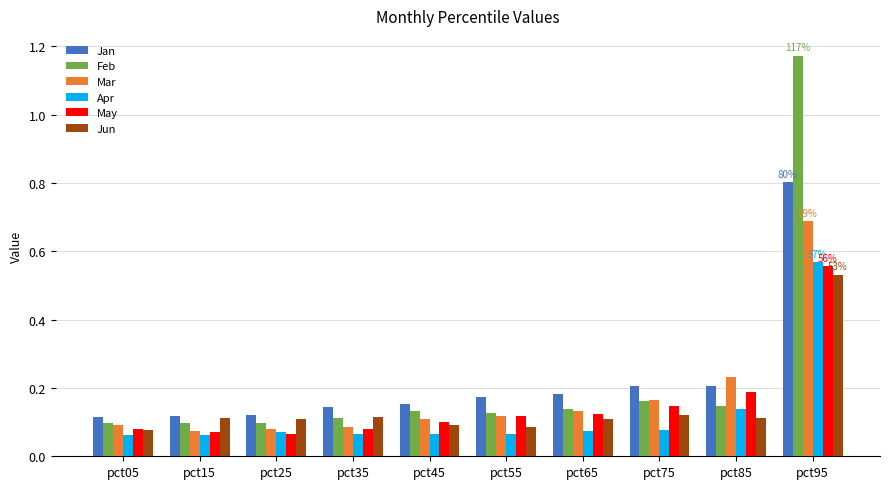

What is the difference between the maximum and minimum values in the Jan series?

0.7